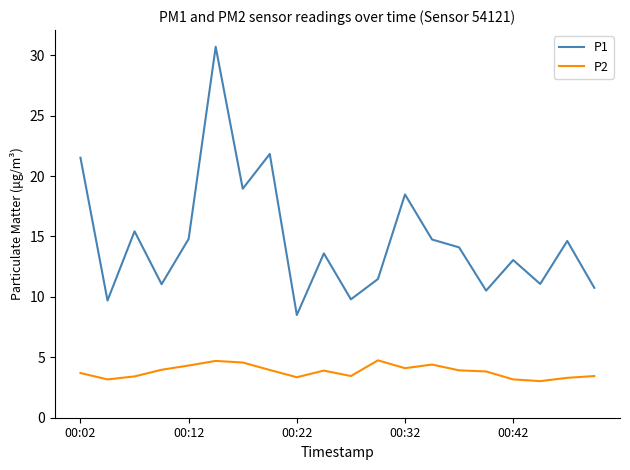

True or false: P2 and P1 cross at least once.

False